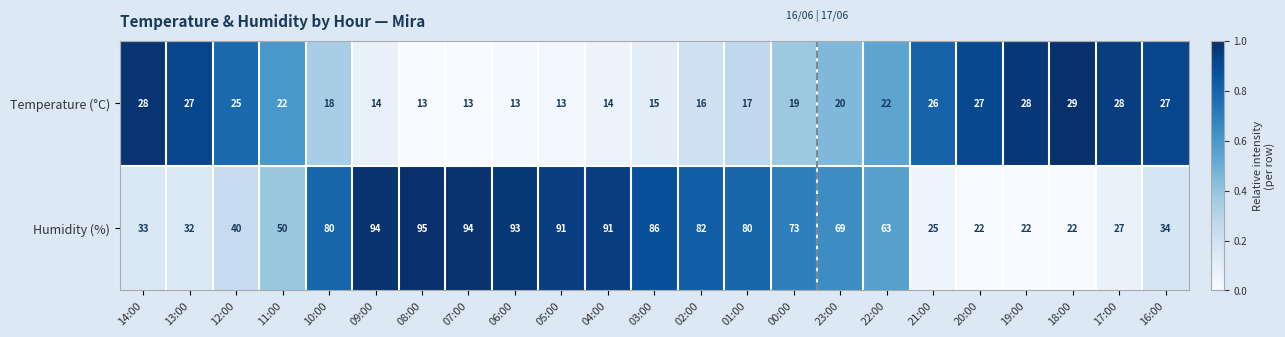

What is the difference between the highest and lowest values at 11:00?

28